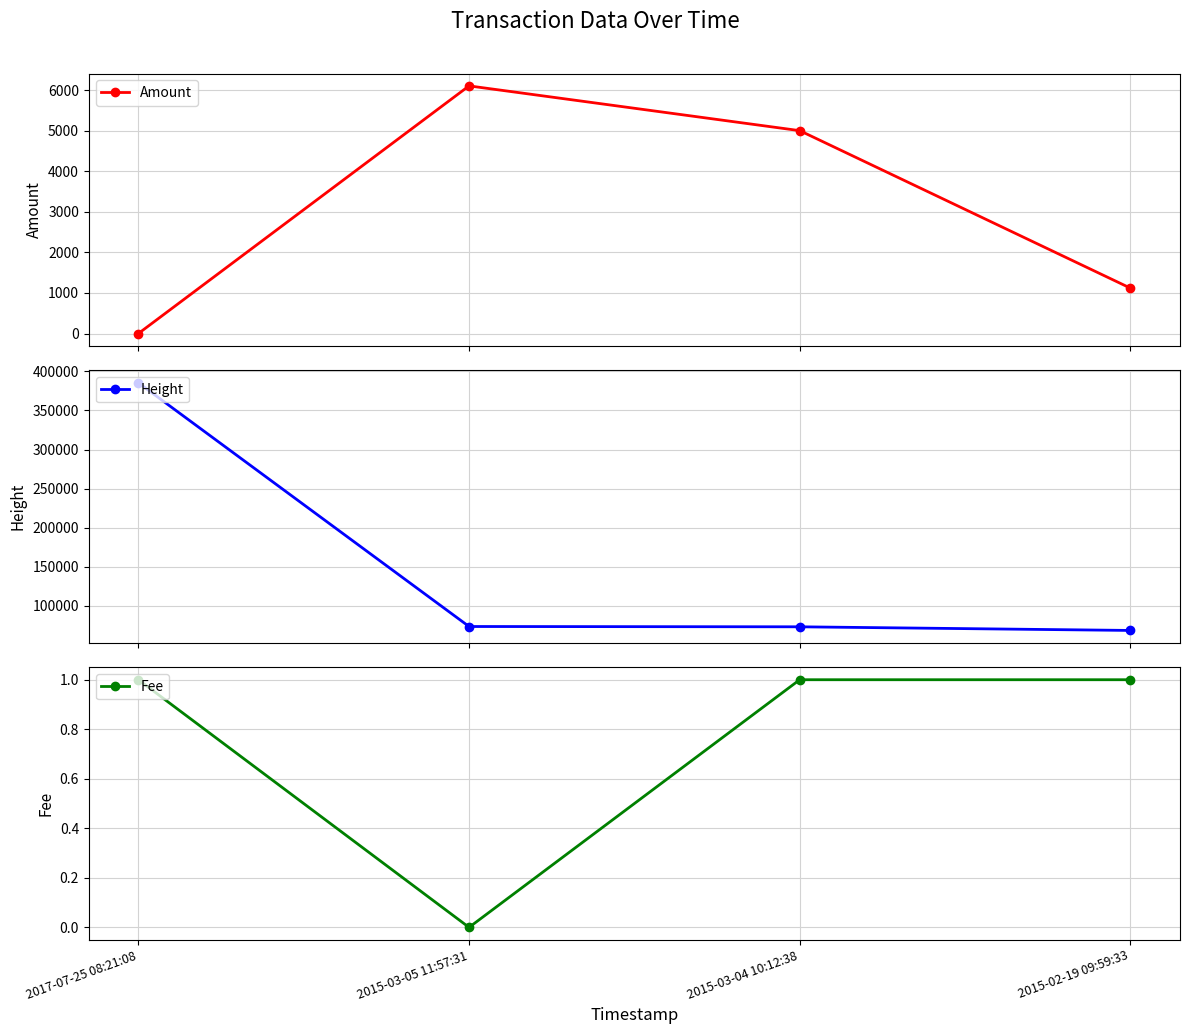

Which series has the largest range (max minus min)?

Height